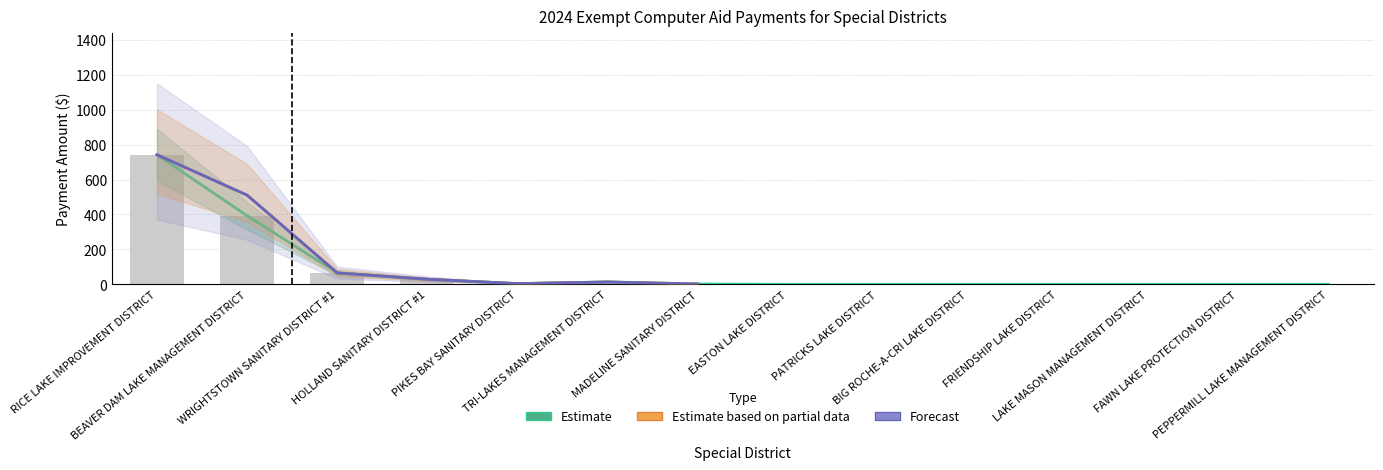

What is the label of the 11th bar from the right?

HOLLAND SANITARY DISTRICT #1